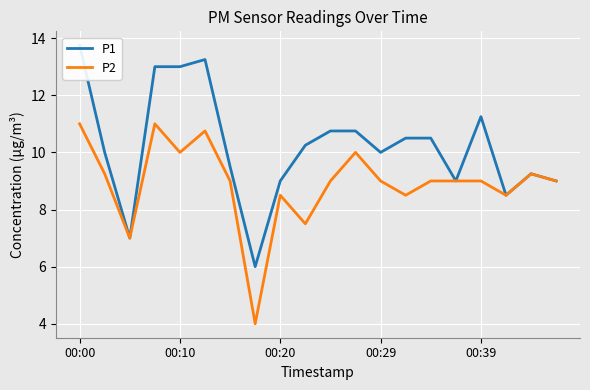

At which category is the sum across all series the highest?

00:00